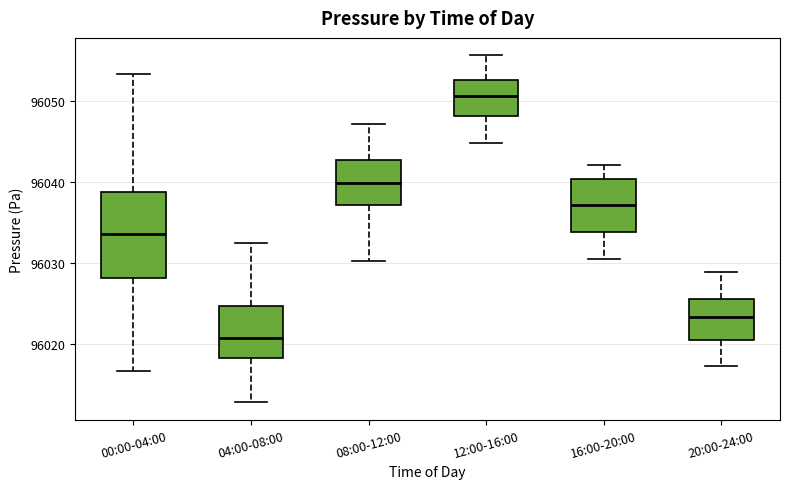

Comparing the boxes themselves (not the whiskers), which one is the tallest?

00:00-04:00